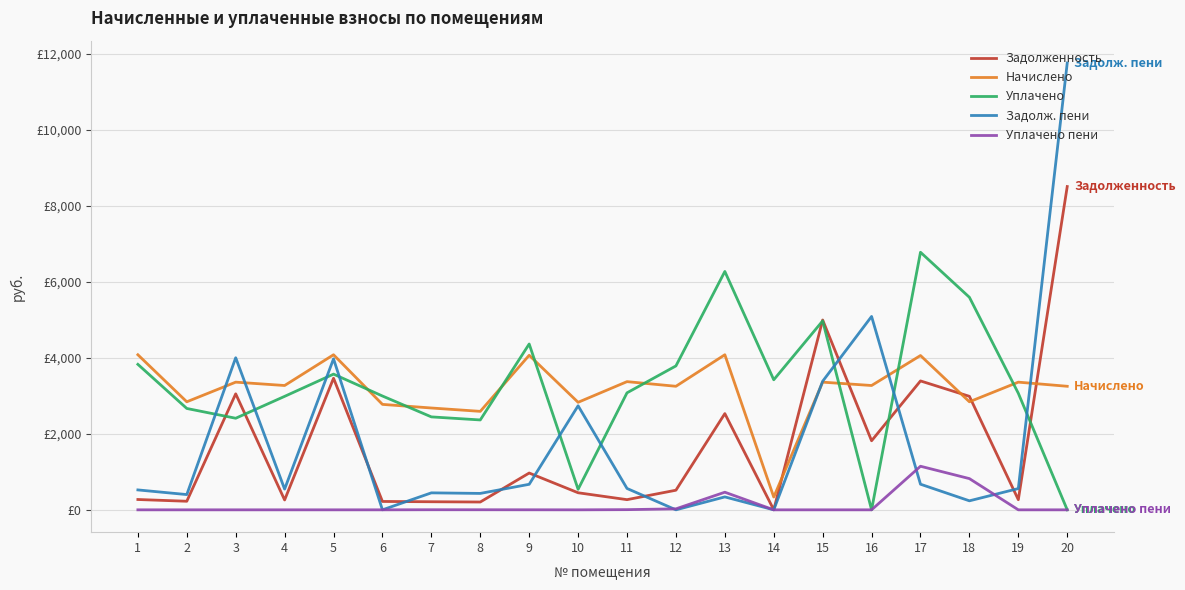

At which category is the sum across all series the highest?

20